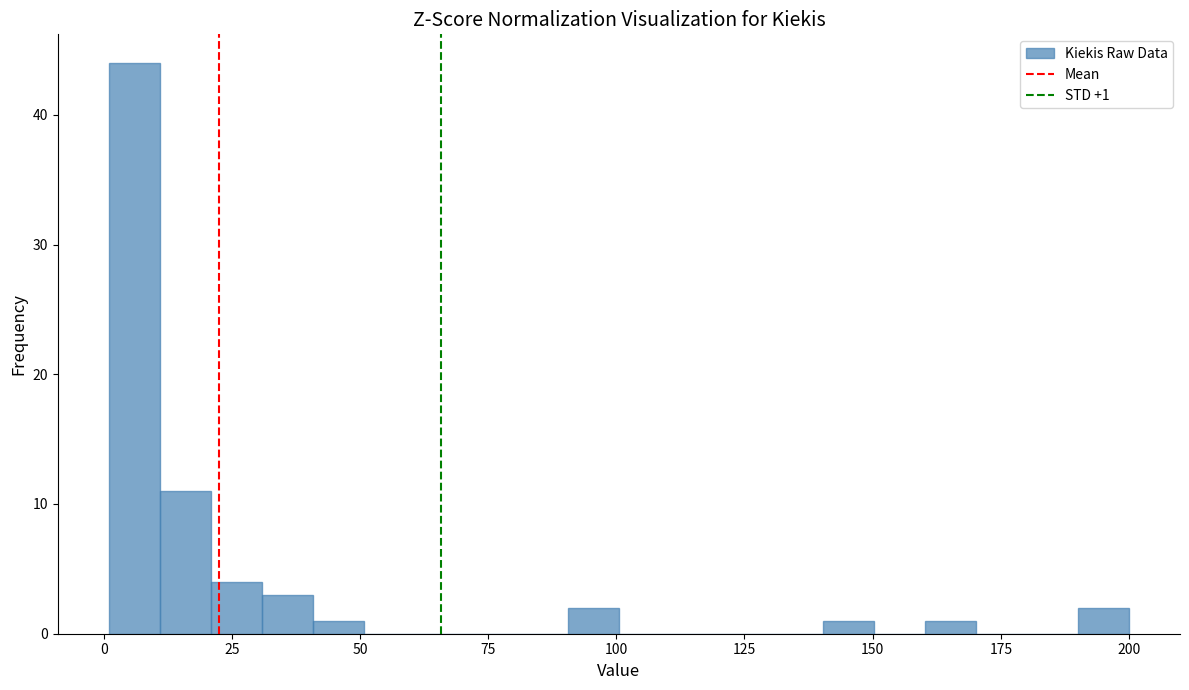

Around what value on the x-axis is the tallest bar? Give the approximate position of its centre, as read against the axis.

5